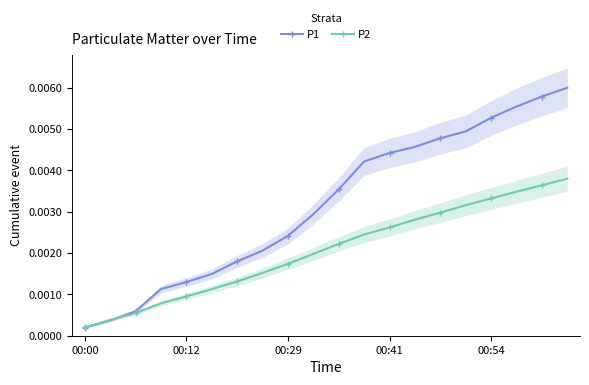

Where is P1 nearest to the value 0?

00:00